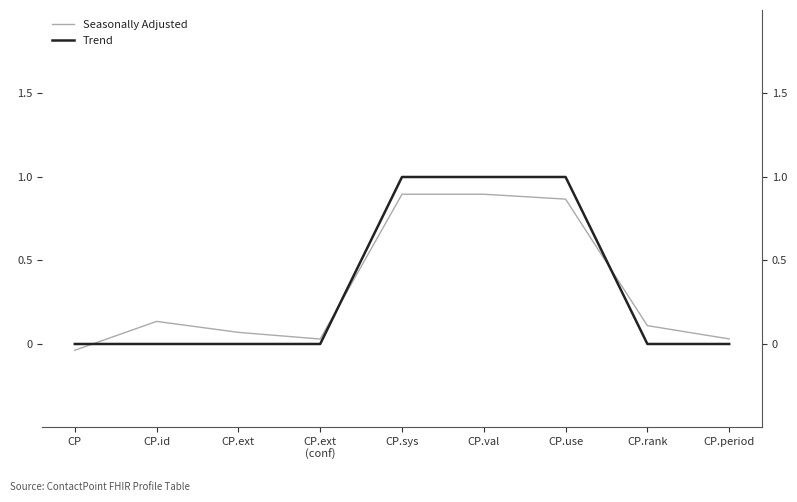

True or false: Seasonally Adjusted and Trend intersect in this chart.

True